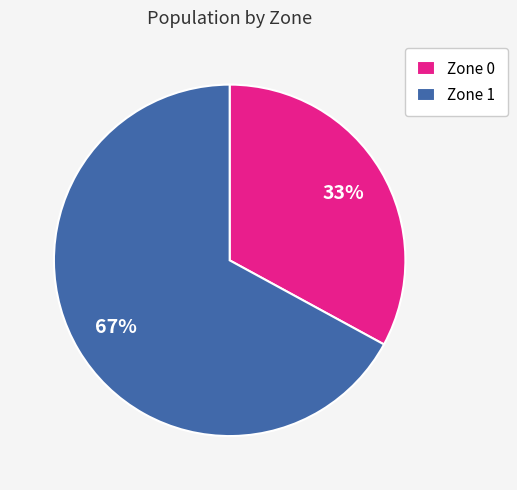

The Zone 1 slice represents 53% of the pie. True or false?

False